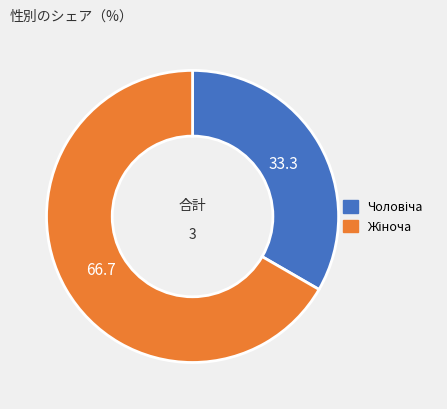

Does any single category account for the majority?

Yes